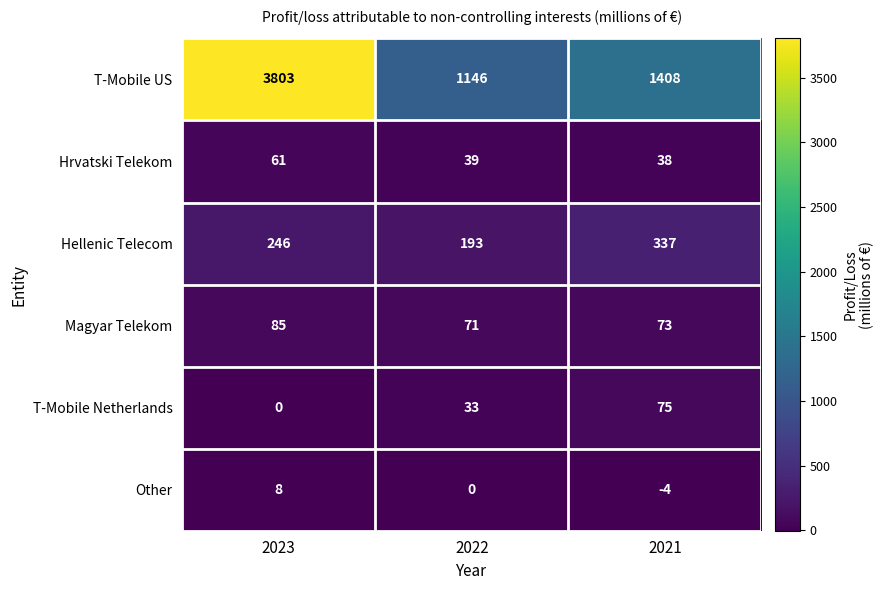

Between 2023 and 2022, which series saw the biggest shift?

T-Mobile US